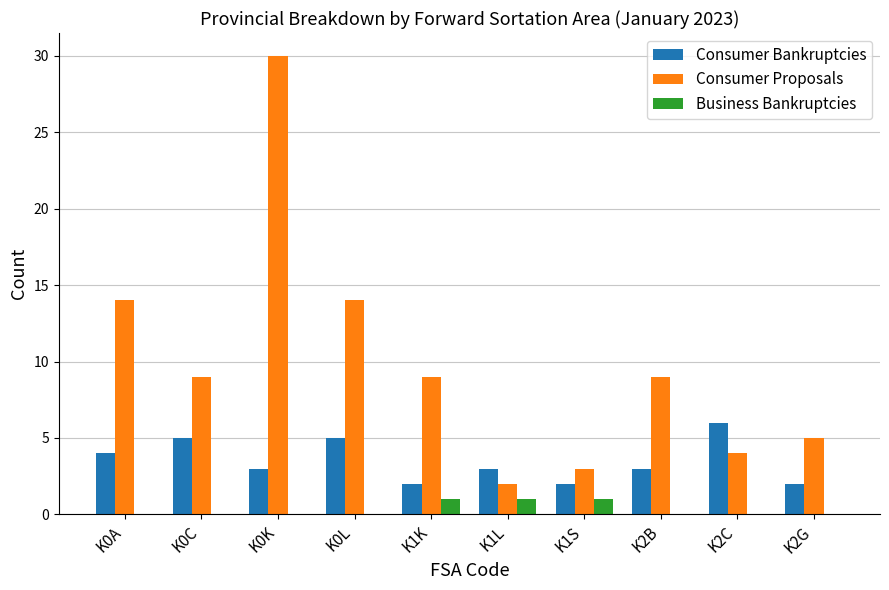

Is it true that Business Bankruptcies equals 0 at K1K?

False